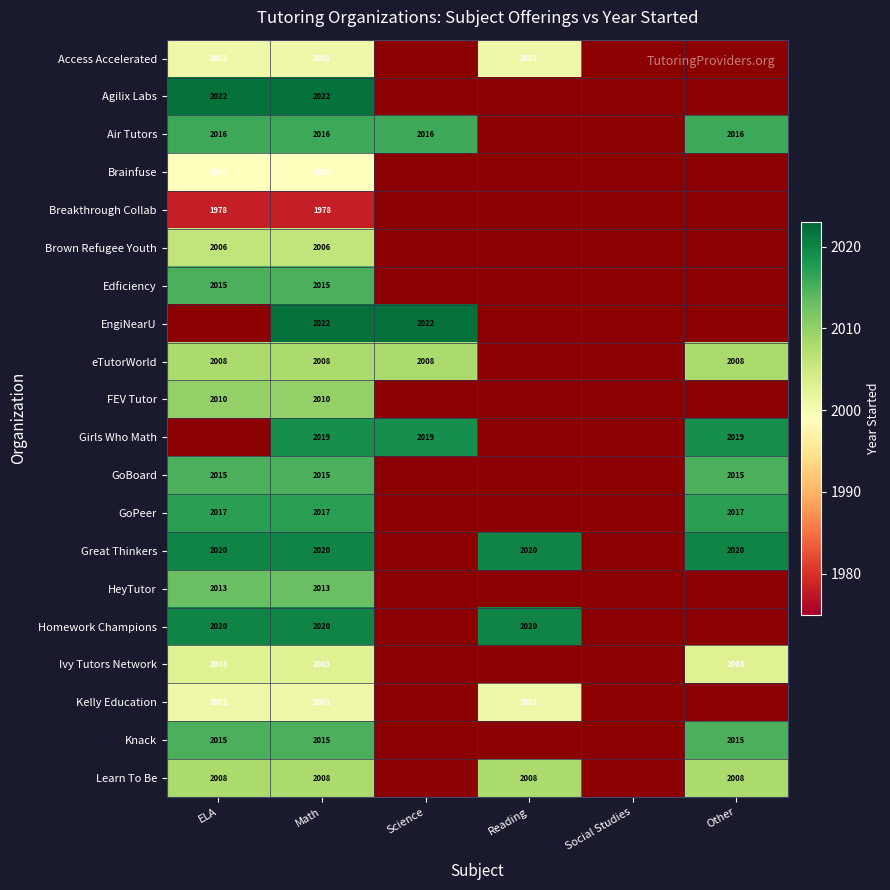

What is the maximum value shown in the chart?

2022.0